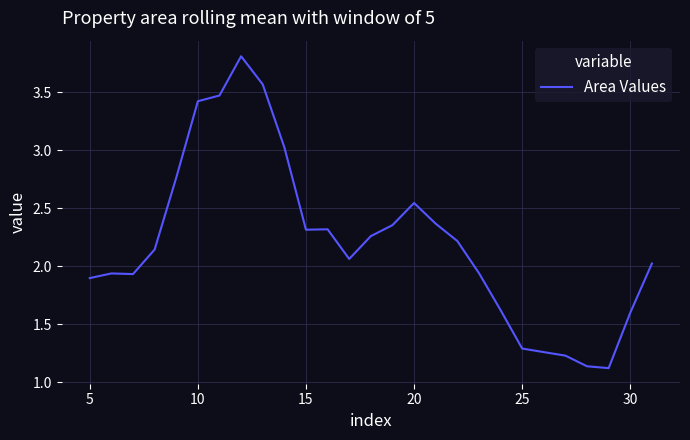

What is the difference between the maximum and minimum values?

2.7